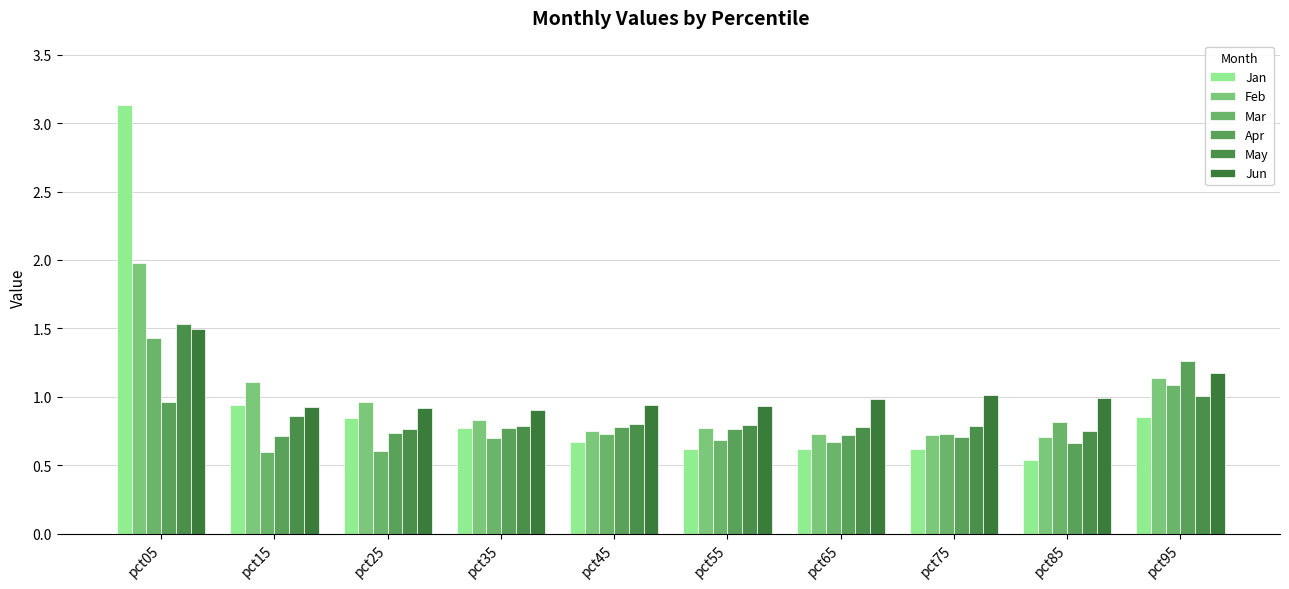

List the labels in order of May value, smallest first.

pct85, pct25, pct65, pct35, pct75, pct55, pct45, pct15, pct95, pct05